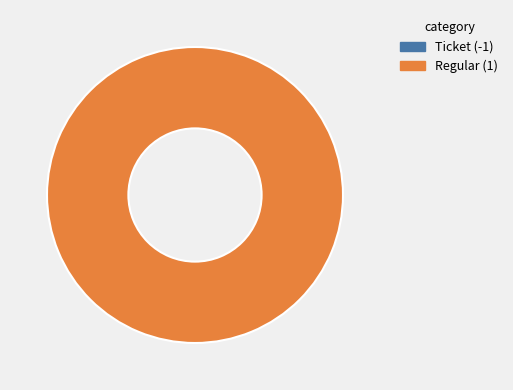

To the nearest percent, what is the combined percentage of Regular (1) and Ticket (-1)?

100%